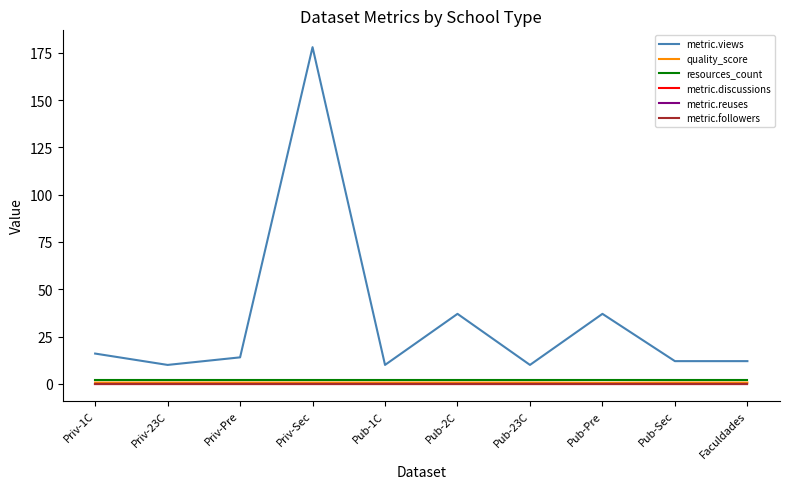

What is the sum of the metric.views values at Priv-Sec and Priv-1C?

194.0